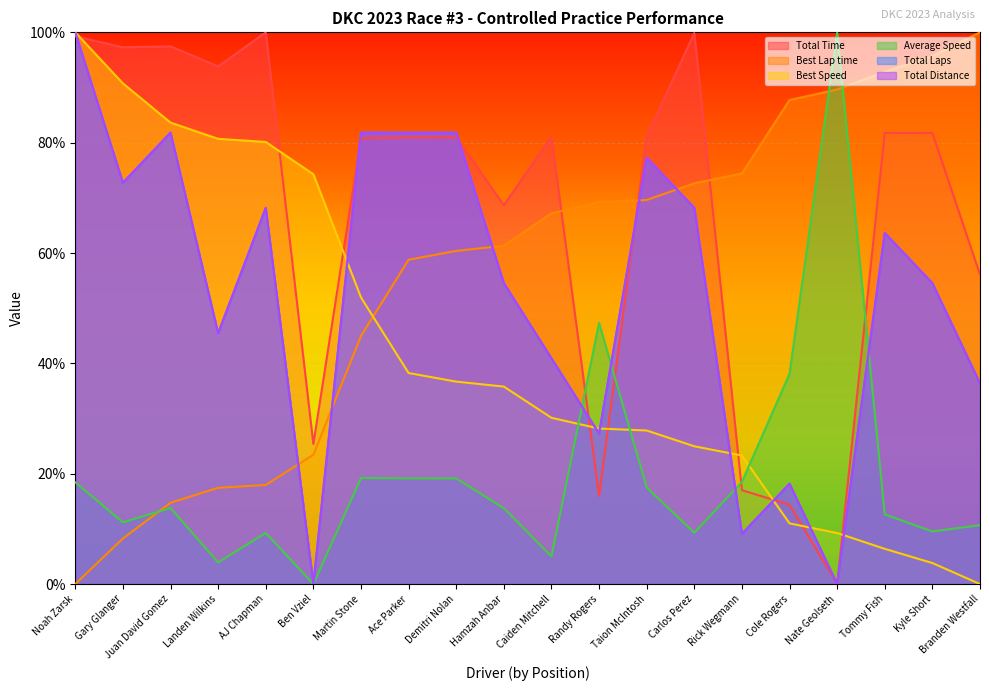

Reading left to right, what are all the values shown in this chart?

Total Time: Noah Zarsk=1.0	Gary Glanger=1.0	Juan David Gomez=1.0	Landen Wilkins=0.9	AJ Chapman=1.0	Ben Vziel=0.3	Martin Stone=0.8	Ace Parker=0.8	Demitri Nolan=0.8	Hamzah Anbar=0.7	Caiden Mitchell=0.8	Randy Rogers=0.2	Taion McIntosh=0.8	Carlos Perez=1.0	Rick Wegmann=0.2	Cole Rogers=0.1	Nate Geolseth=0.0	Tommy Fish=0.8	Kyle Short=0.8	Branden Westfall=0.6
Best Lap time: Noah Zarsk=0.0	Gary Glanger=0.1	Juan David Gomez=0.1	Landen Wilkins=0.2	AJ Chapman=0.2	Ben Vziel=0.2	Martin Stone=0.4	Ace Parker=0.6	Demitri Nolan=0.6	Hamzah Anbar=0.6	Caiden Mitchell=0.7	Randy Rogers=0.7	Taion McIntosh=0.7	Carlos Perez=0.7	Rick Wegmann=0.7	Cole Rogers=0.9	Nate Geolseth=0.9	Tommy Fish=0.9	Kyle Short=1.0	Branden Westfall=1.0
Best Speed: Noah Zarsk=1.0	Gary Glanger=0.9	Juan David Gomez=0.8	Landen Wilkins=0.8	AJ Chapman=0.8	Ben Vziel=0.7	Martin Stone=0.5	Ace Parker=0.4	Demitri Nolan=0.4	Hamzah Anbar=0.4	Caiden Mitchell=0.3	Randy Rogers=0.3	Taion McIntosh=0.3	Carlos Perez=0.2	Rick Wegmann=0.2	Cole Rogers=0.1	Nate Geolseth=0.1	Tommy Fish=0.1	Kyle Short=0.0	Branden Westfall=0.0
Average Speed: Noah Zarsk=0.2	Gary Glanger=0.1	Juan David Gomez=0.1	Landen Wilkins=0.0	AJ Chapman=0.1	Ben Vziel=0.0	Martin Stone=0.2	Ace Parker=0.2	Demitri Nolan=0.2	Hamzah Anbar=0.1	Caiden Mitchell=0.1	Randy Rogers=0.5	Taion McIntosh=0.2	Carlos Perez=0.1	Rick Wegmann=0.2	Cole Rogers=0.4	Nate Geolseth=1.0	Tommy Fish=0.1	Kyle Short=0.1	Branden Westfall=0.1
Total Laps: Noah Zarsk=1.0	Gary Glanger=0.7	Juan David Gomez=0.8	Landen Wilkins=0.5	AJ Chapman=0.7	Ben Vziel=0.0	Martin Stone=0.8	Ace Parker=0.8	Demitri Nolan=0.8	Hamzah Anbar=0.5	Caiden Mitchell=0.4	Randy Rogers=0.3	Taion McIntosh=0.8	Carlos Perez=0.7	Rick Wegmann=0.1	Cole Rogers=0.2	Nate Geolseth=0.0	Tommy Fish=0.6	Kyle Short=0.5	Branden Westfall=0.4
Total Distance: Noah Zarsk=1.0	Gary Glanger=0.7	Juan David Gomez=0.8	Landen Wilkins=0.5	AJ Chapman=0.7	Ben Vziel=0.0	Martin Stone=0.8	Ace Parker=0.8	Demitri Nolan=0.8	Hamzah Anbar=0.5	Caiden Mitchell=0.4	Randy Rogers=0.3	Taion McIntosh=0.8	Carlos Perez=0.7	Rick Wegmann=0.1	Cole Rogers=0.2	Nate Geolseth=0.0	Tommy Fish=0.6	Kyle Short=0.5	Branden Westfall=0.4